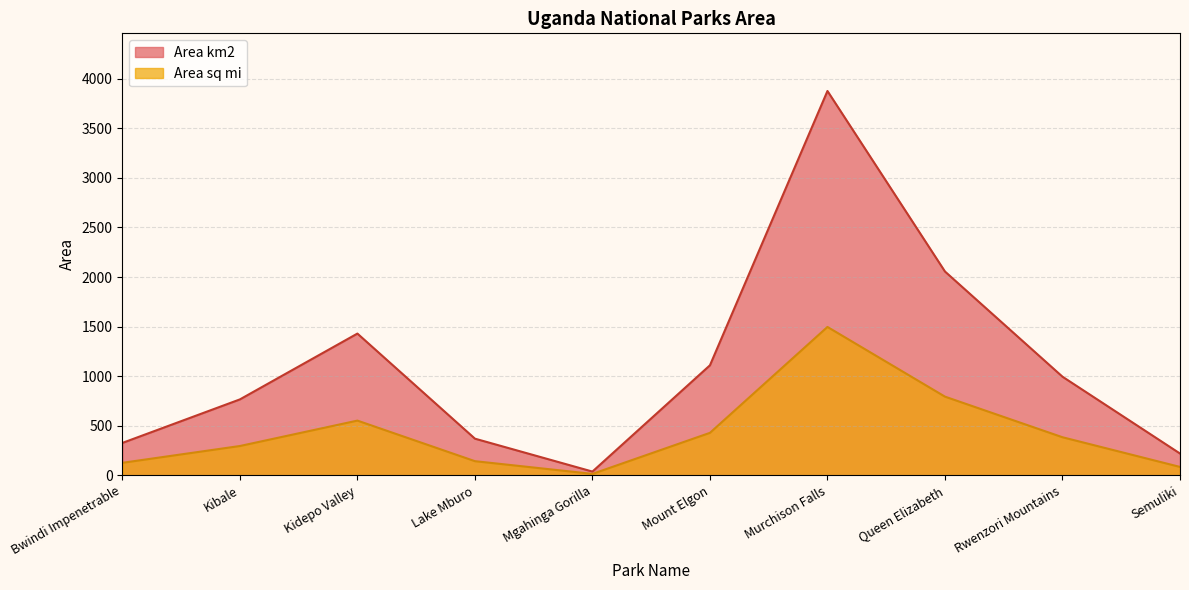

At which category is the sum across all series the highest?

Murchison Falls